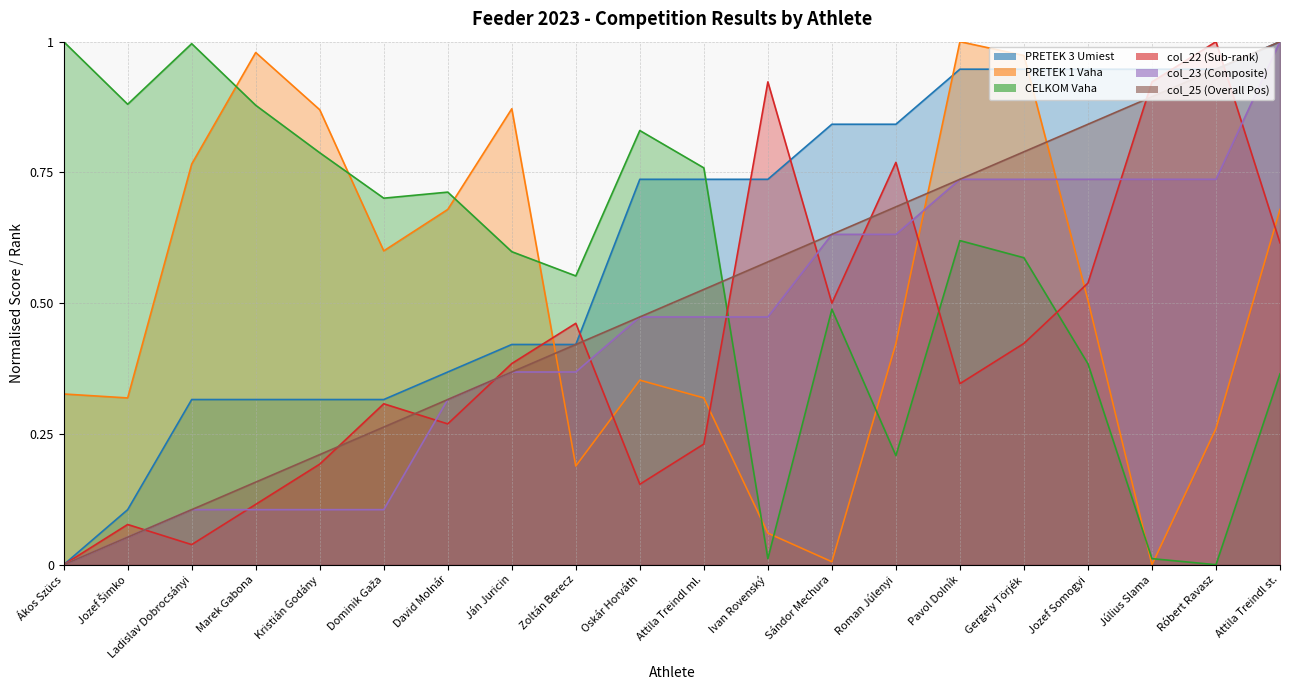

Where is col_23 nearest to the value 0?

Ákos Szücs